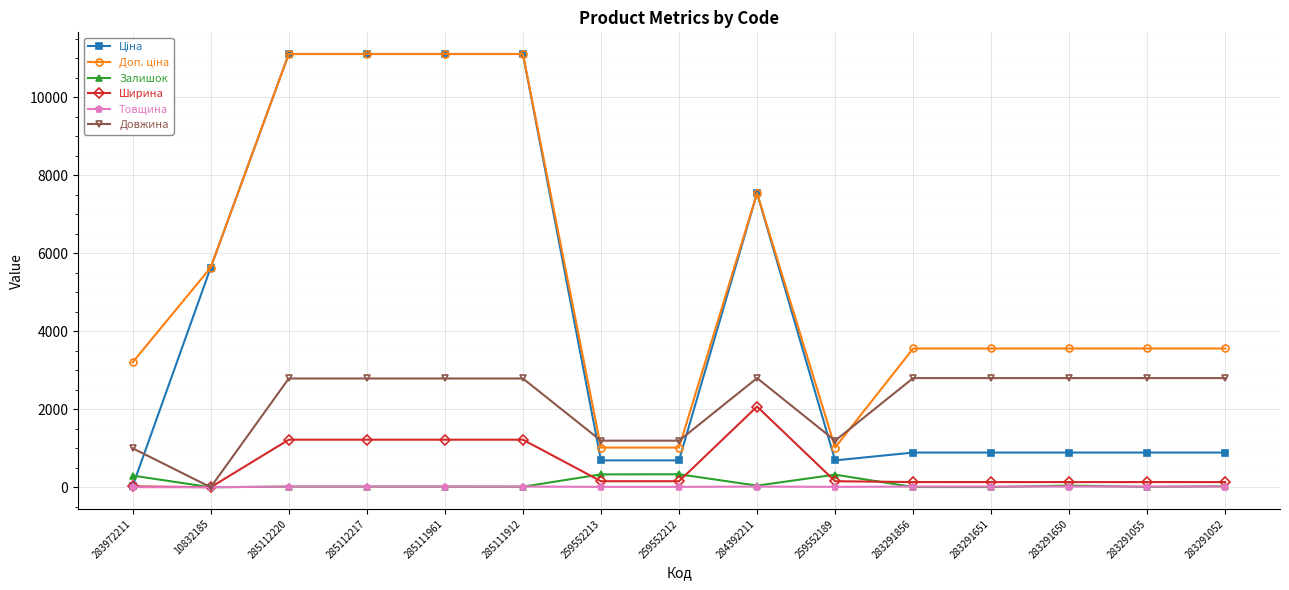

The value of Залишок at 285111912 is 14.0. True or false?

True